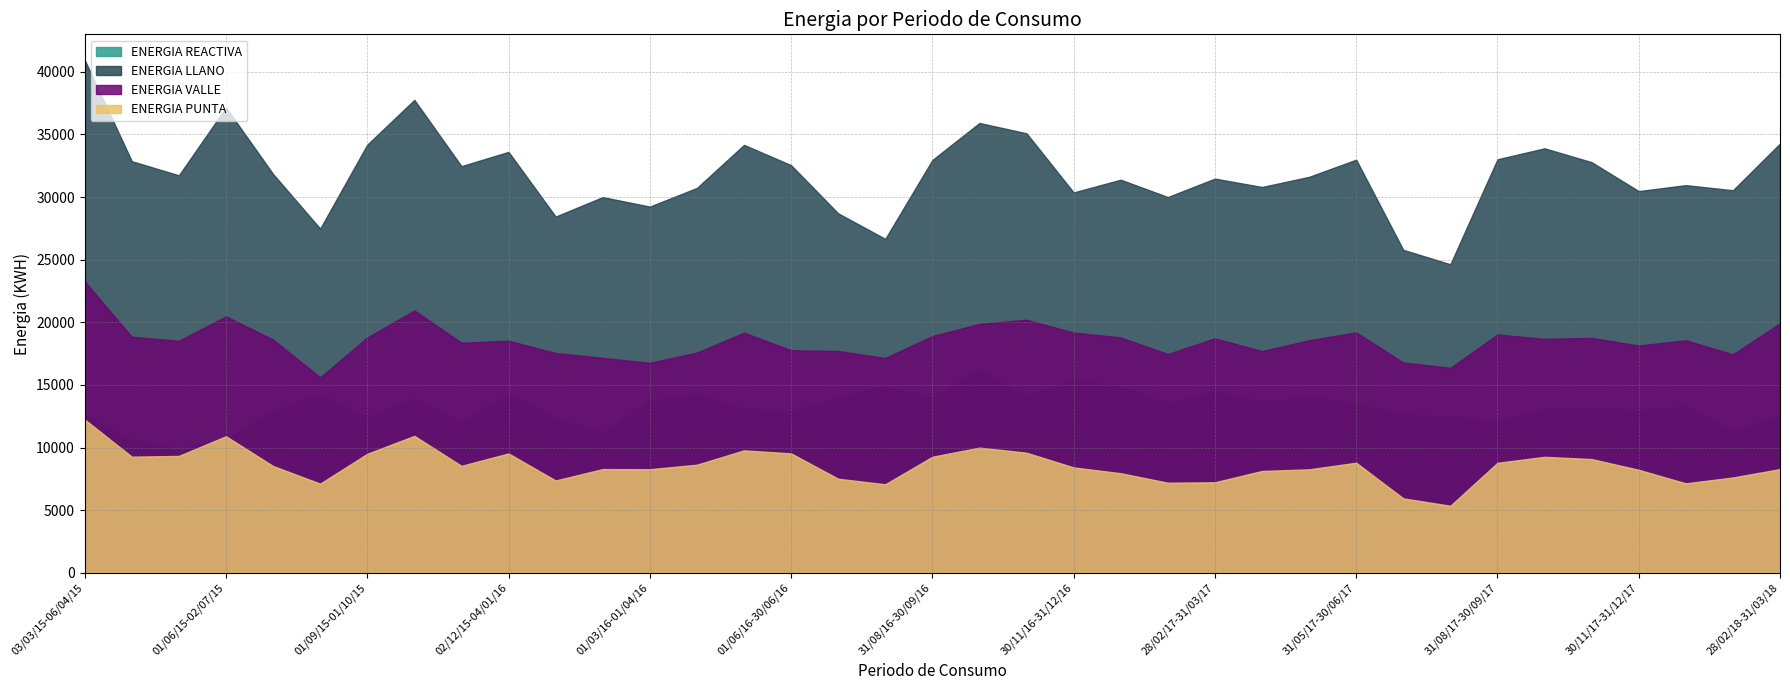

Which category has the lowest value across all series?

29